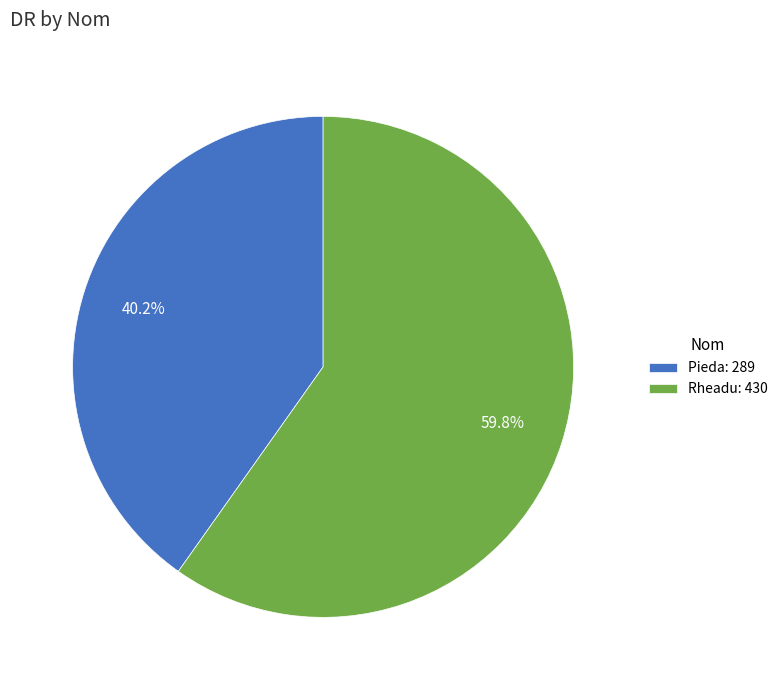

How many segments does this pie chart have?

2